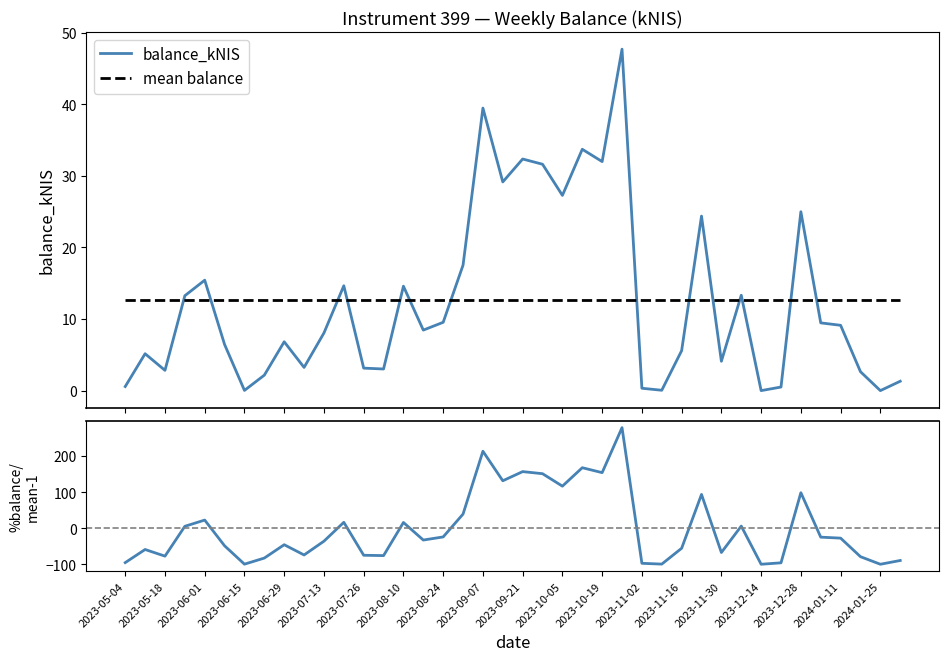

True or false: the data has more than 0 interior local peaks.

True